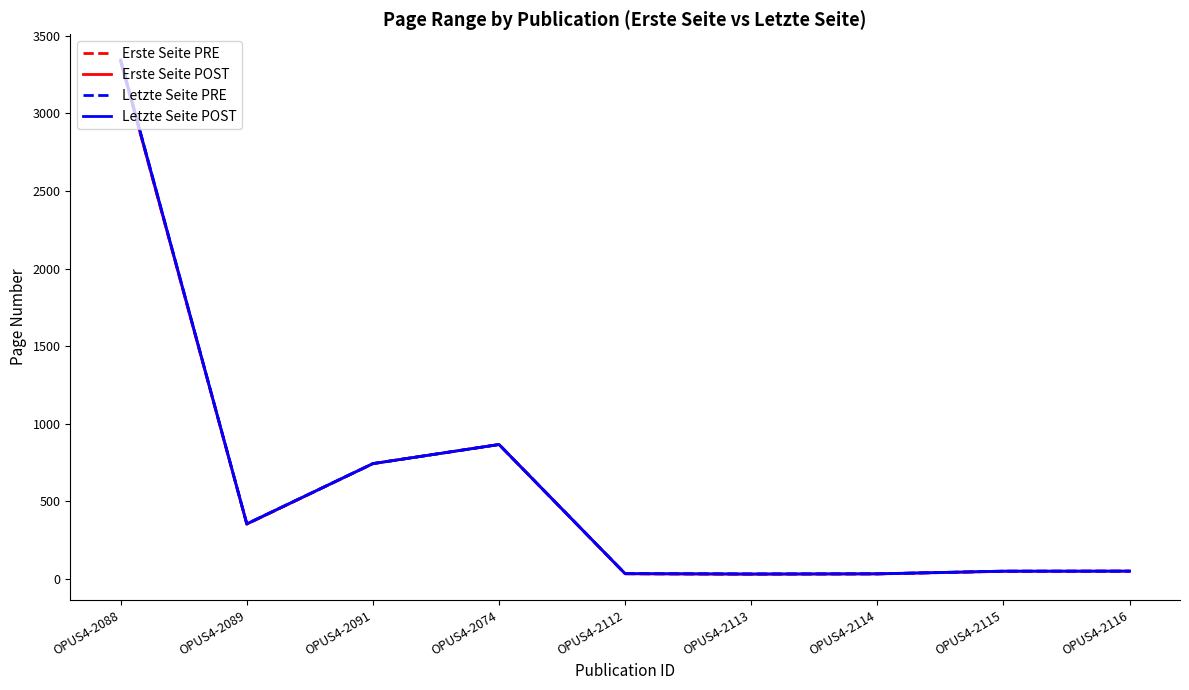

Is it true that Erste Seite PRE equals 57 at OPUS4-2112?

False